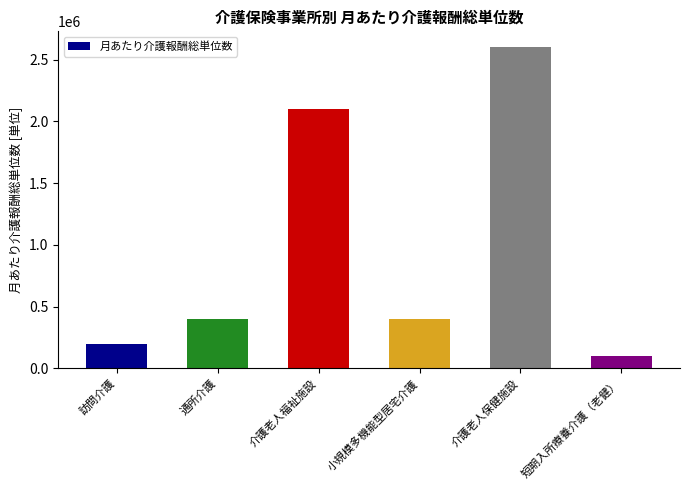

At which category does the chart reach its minimum across all series?

短期入所療養介護（老健）